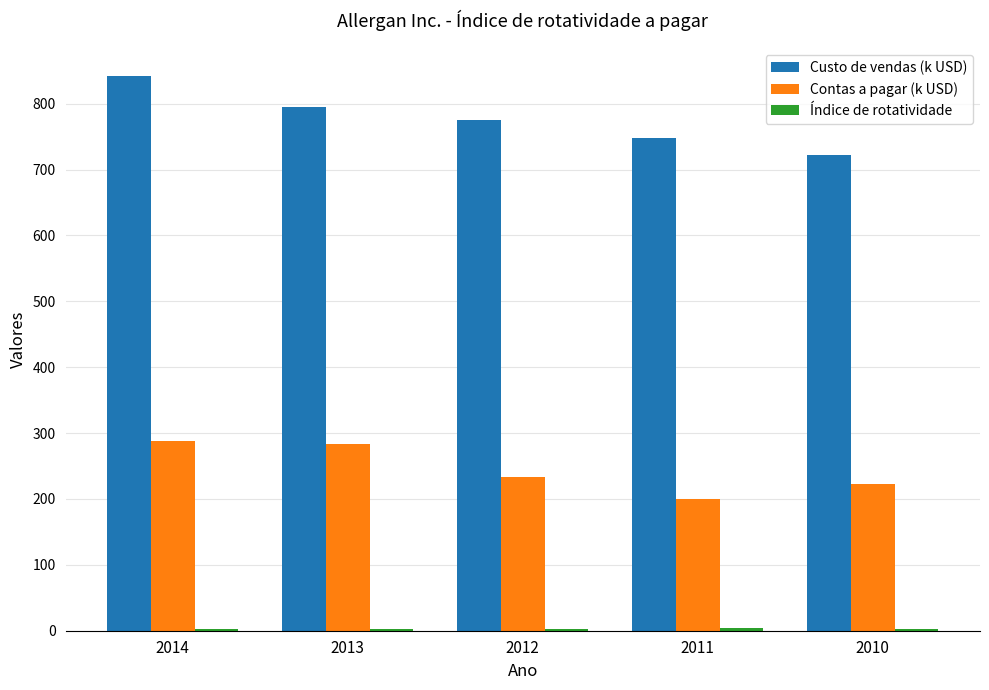

What is the value of the Custo de vendas (k USD) bar at the 2nd from the left?

795.8